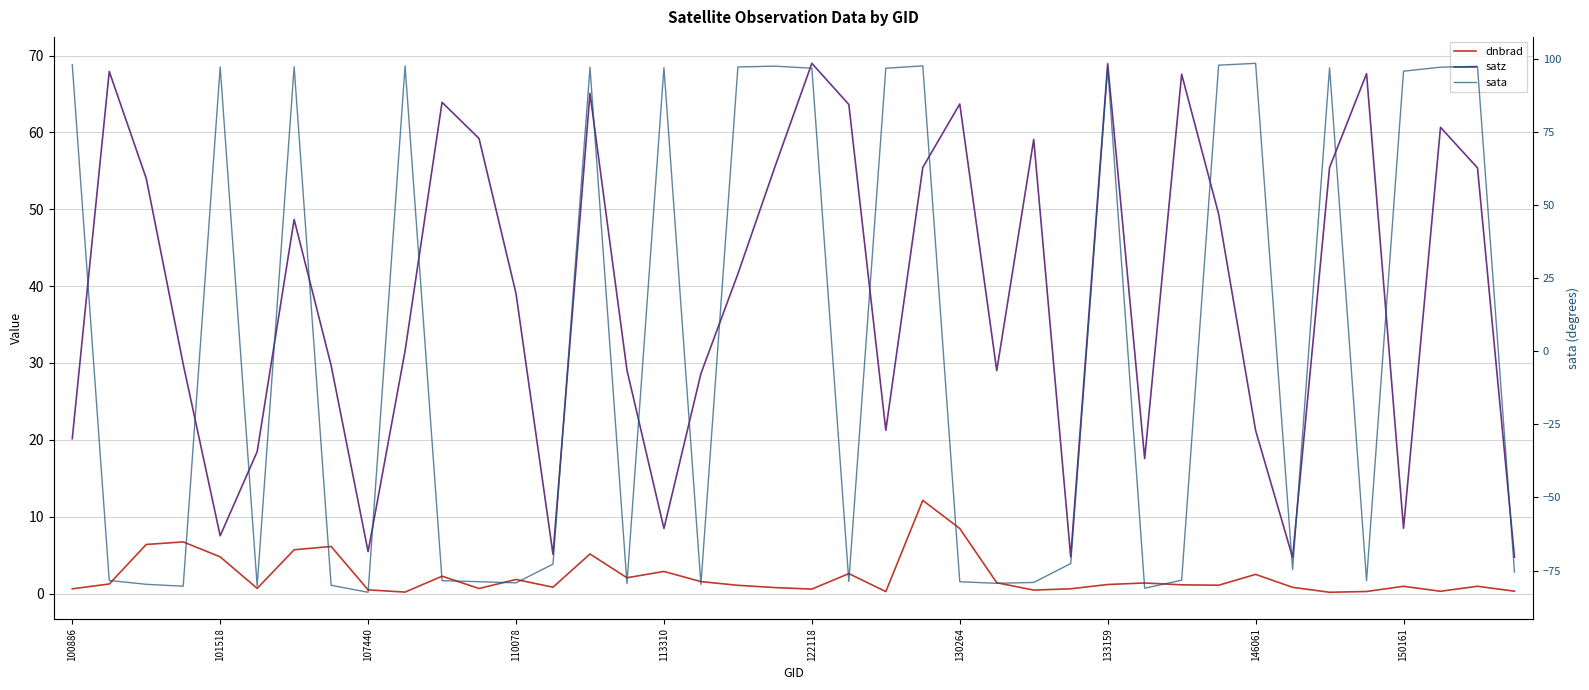

What is the total value across all series at 110078?

-43.8